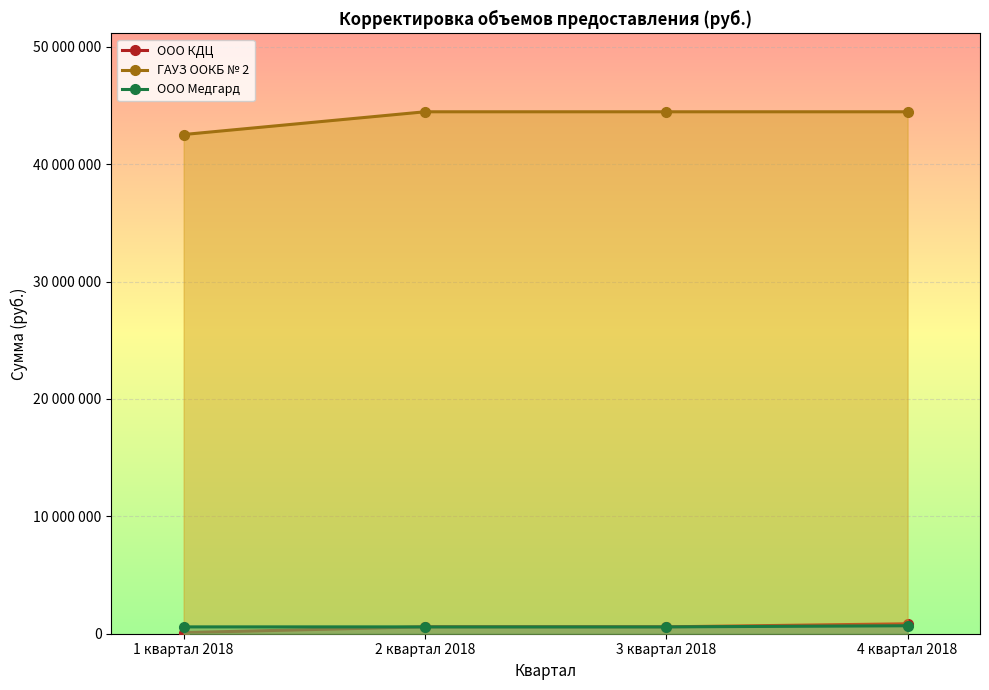

What are all the series names shown in the legend?

ООО КДЦ, ГАУЗ ООКБ № 2, ООО Медгард